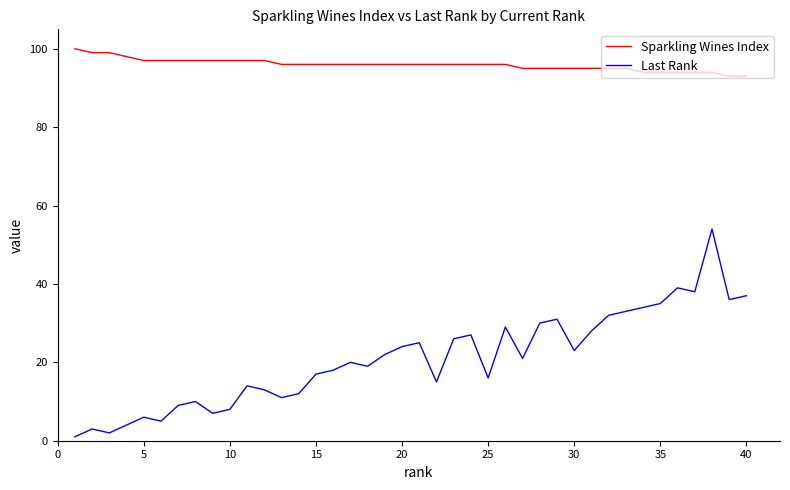

Which series has the largest total across all categories?

Sparkling Wines Index